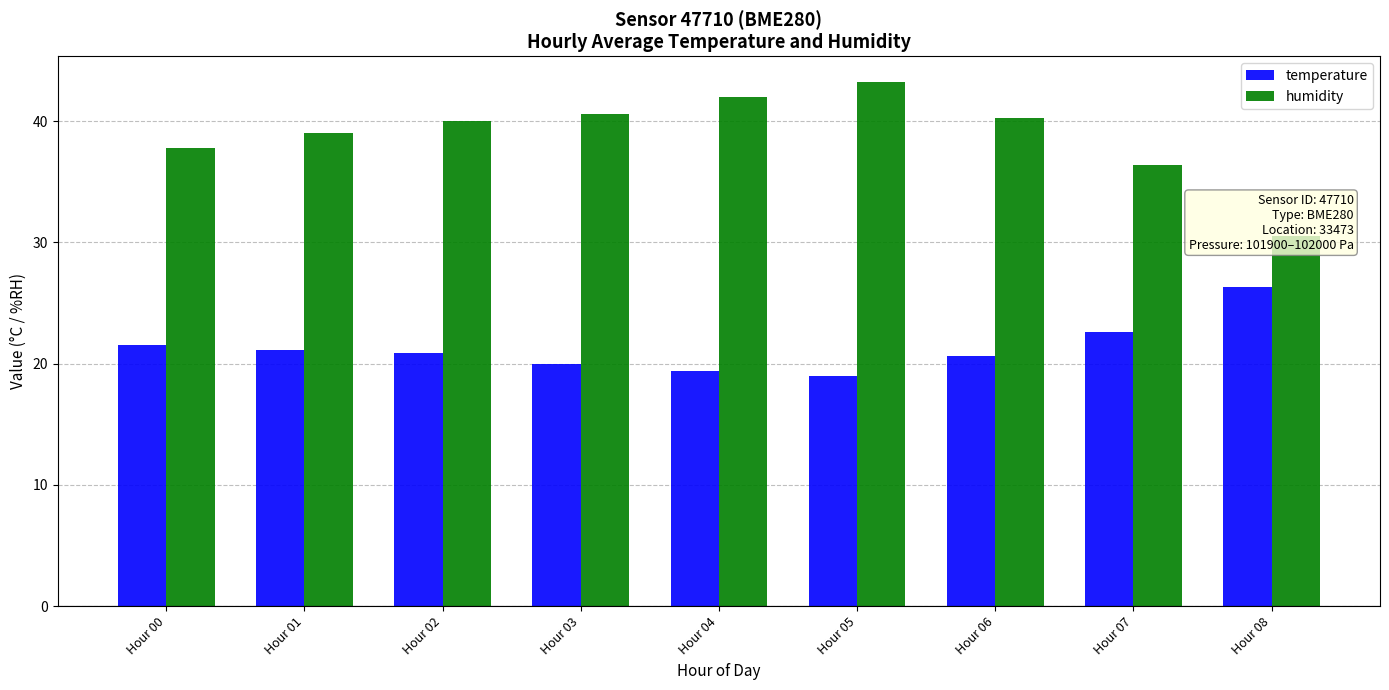

List the series in order of their peak value, lowest first.

temperature, humidity